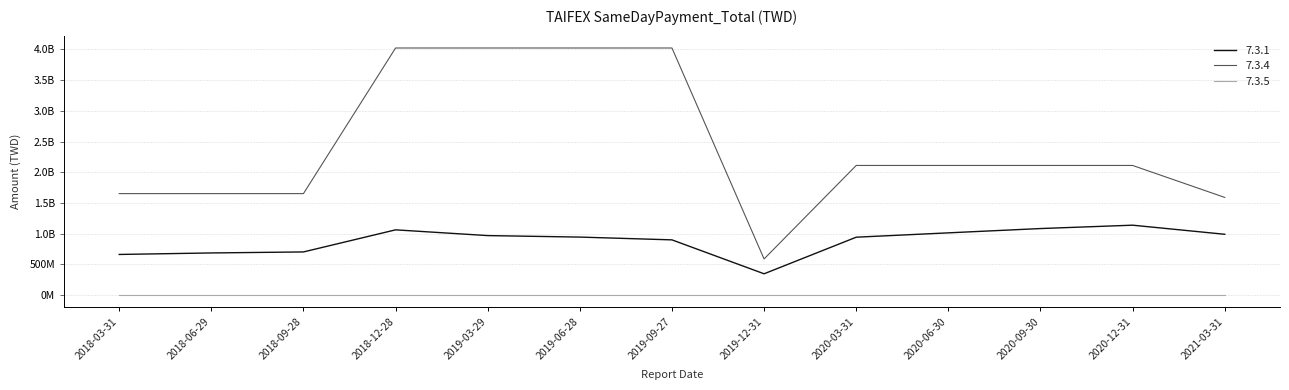

Does the chart display data point markers on the line(s)?

No